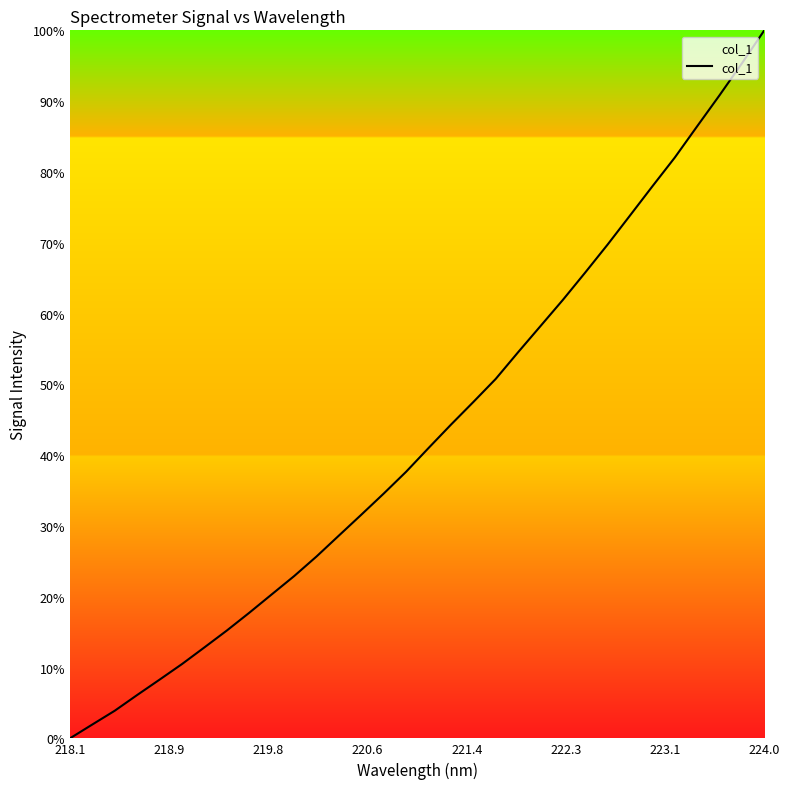

What is the maximum value shown in the chart?

100.0